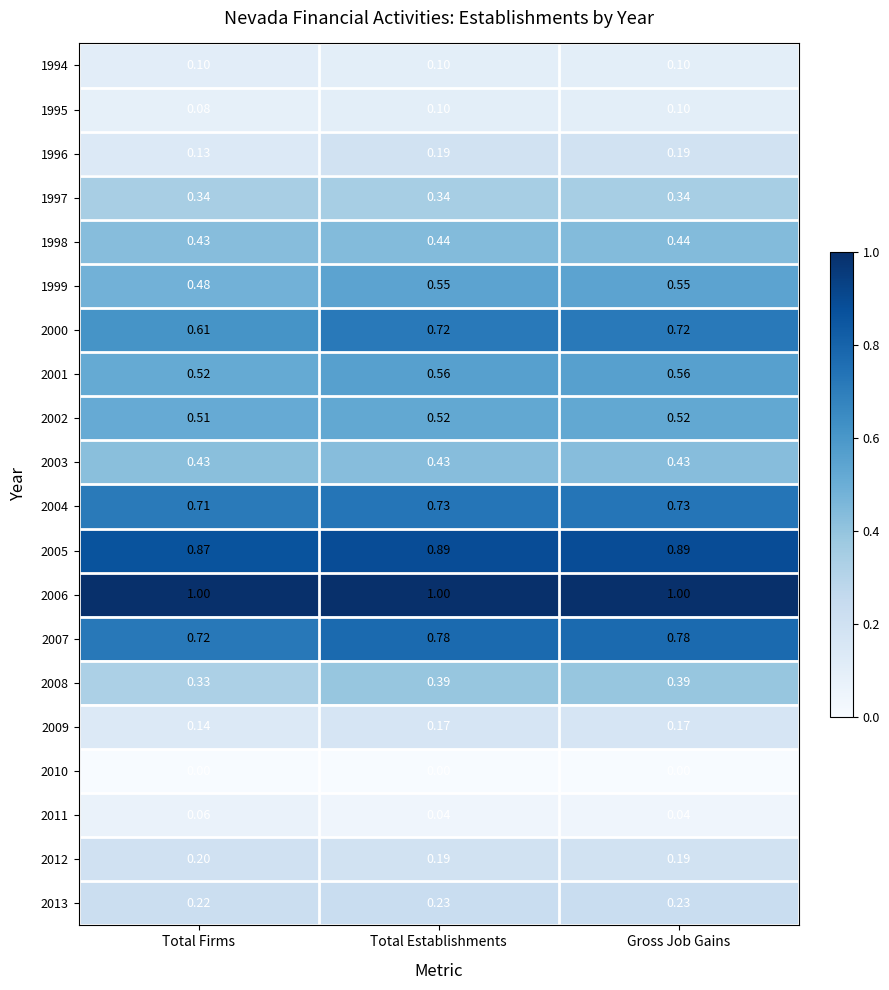

Is the value of 2008 at Gross Job Gains greater than the value of 1997 at Gross Job Gains?

Yes